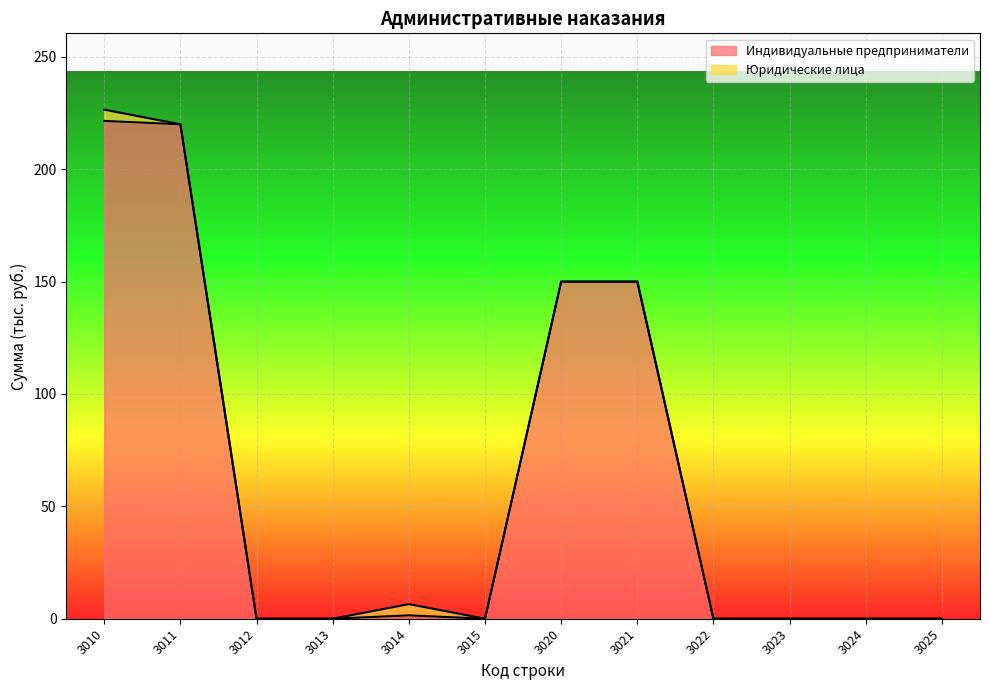

What is the change in value from 3020 to 3022?

-150.0